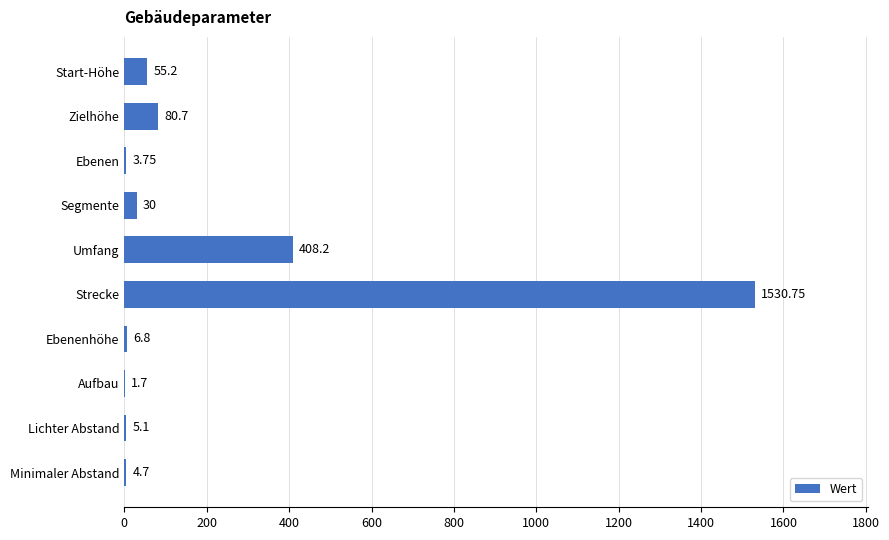

What is the change in value from Aufbau to Zielhöhe?

+79.0